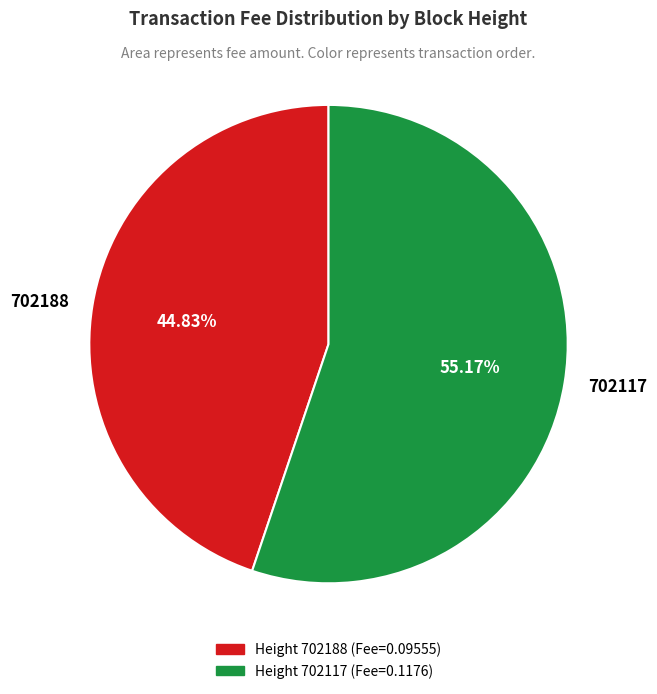

Between 702117 and 702188, which is larger?

702117